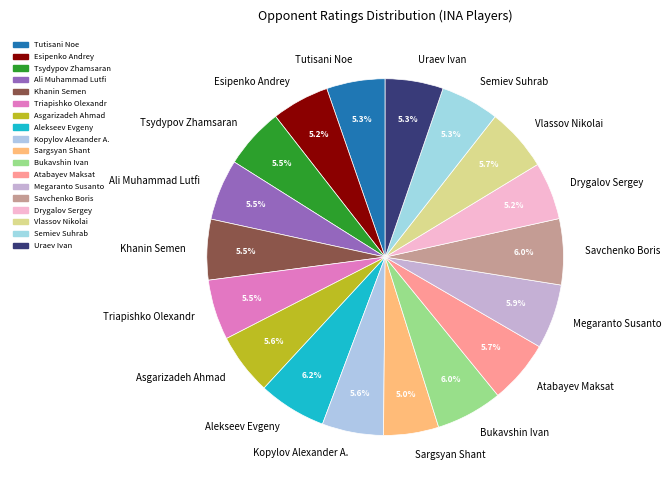

The Megaranto Susanto slice represents 17% of the pie. True or false?

False